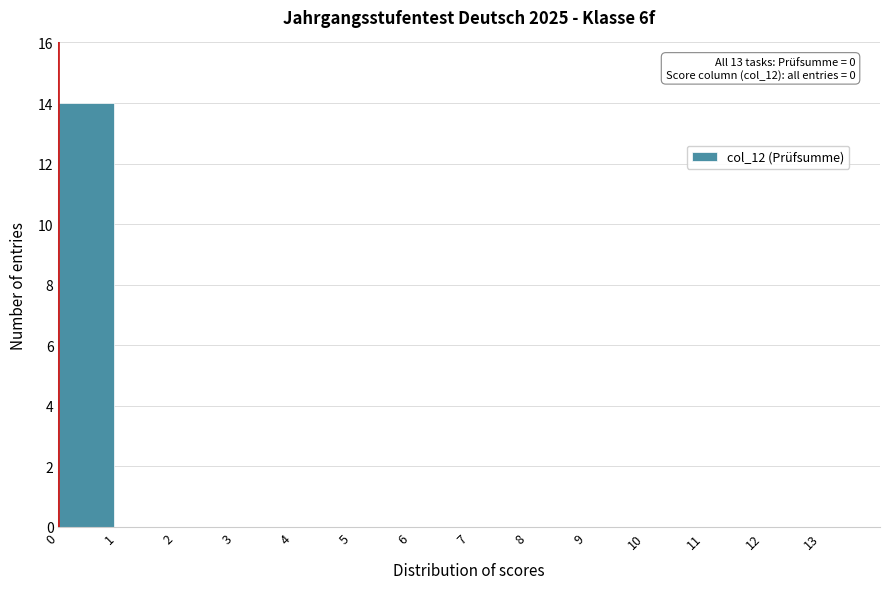

Over which range of the x-axis is the bar tallest?

0 to 1